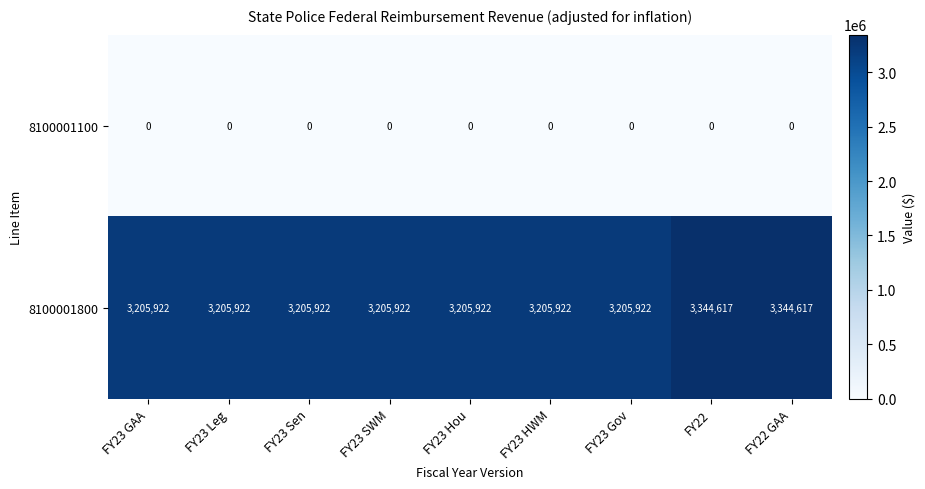

Is it true that 8100001100 equals 0 at FY23 Hou?

True